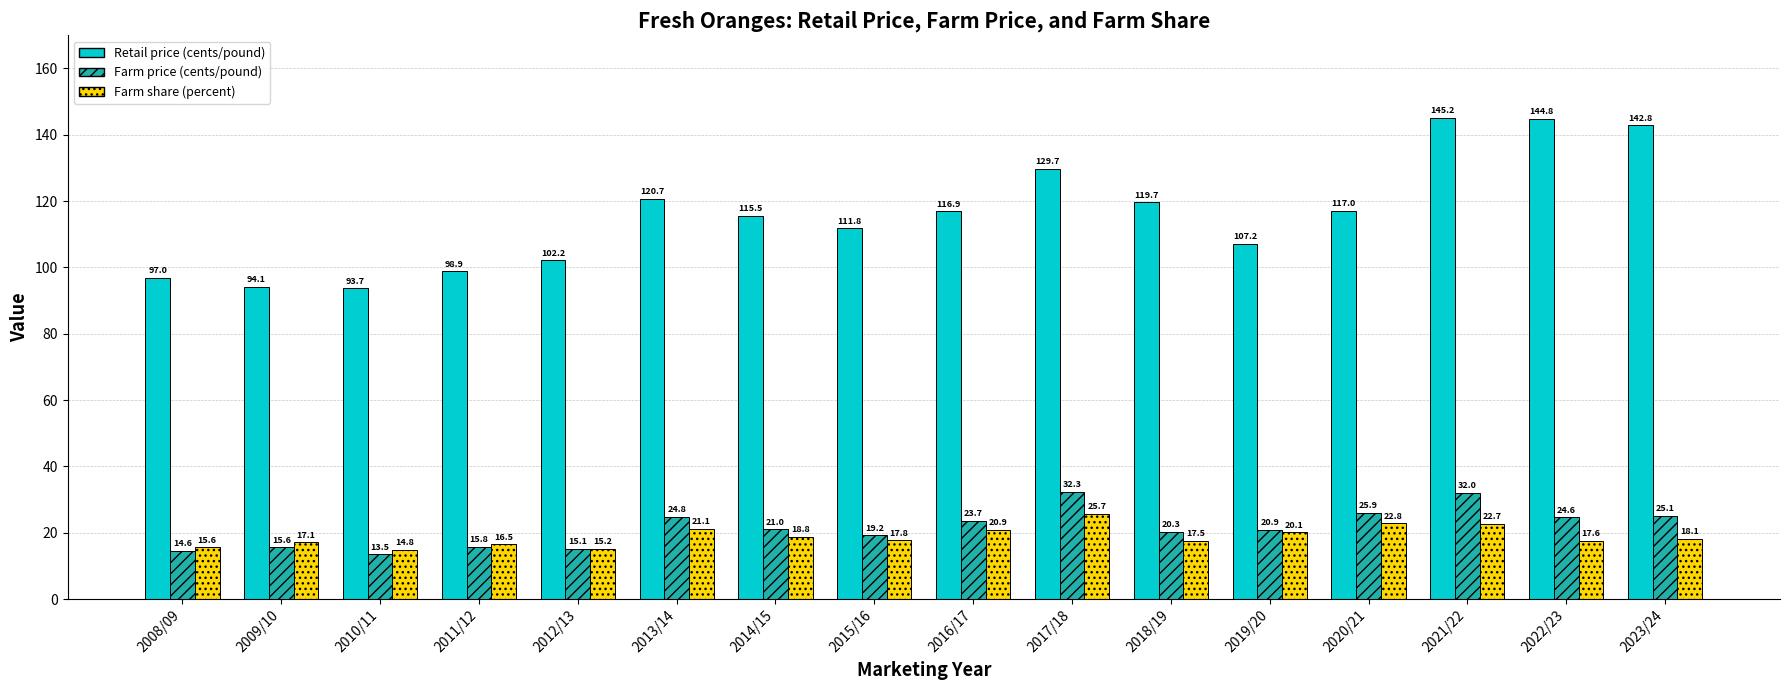

What is the average value of the Retail price (cents/pound) series?

116.1